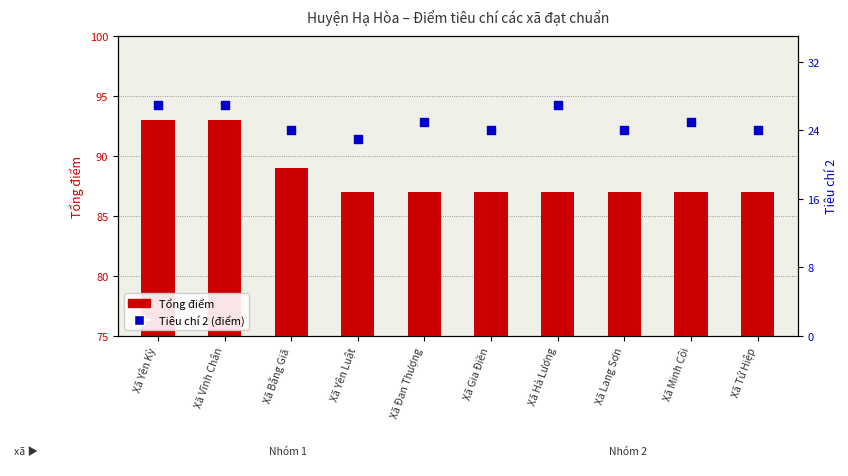

At which category is the sum across all series the highest?

Xã Yên Kỳ